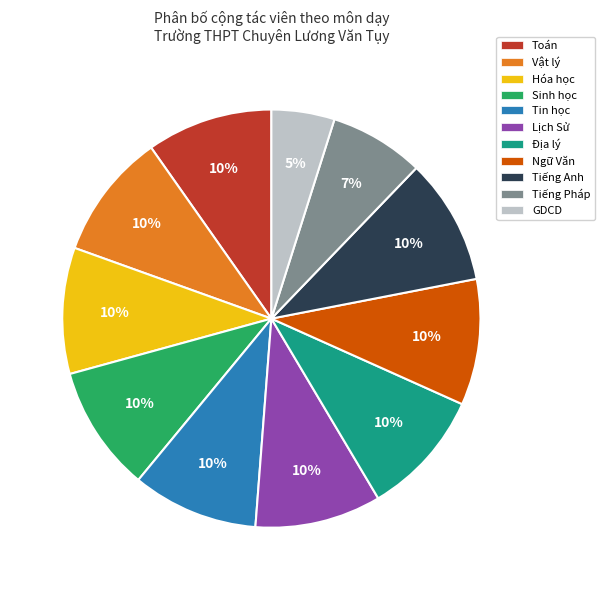

What is the smallest slice in the pie chart?

GDCD